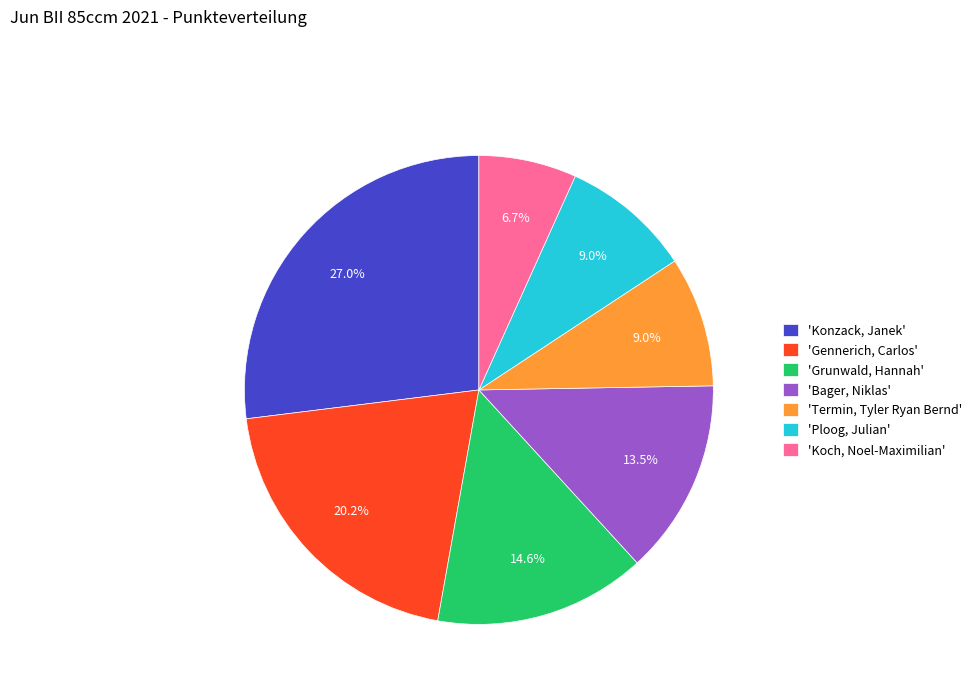

Which category has the biggest portion of the pie?

'Konzack, Janek'